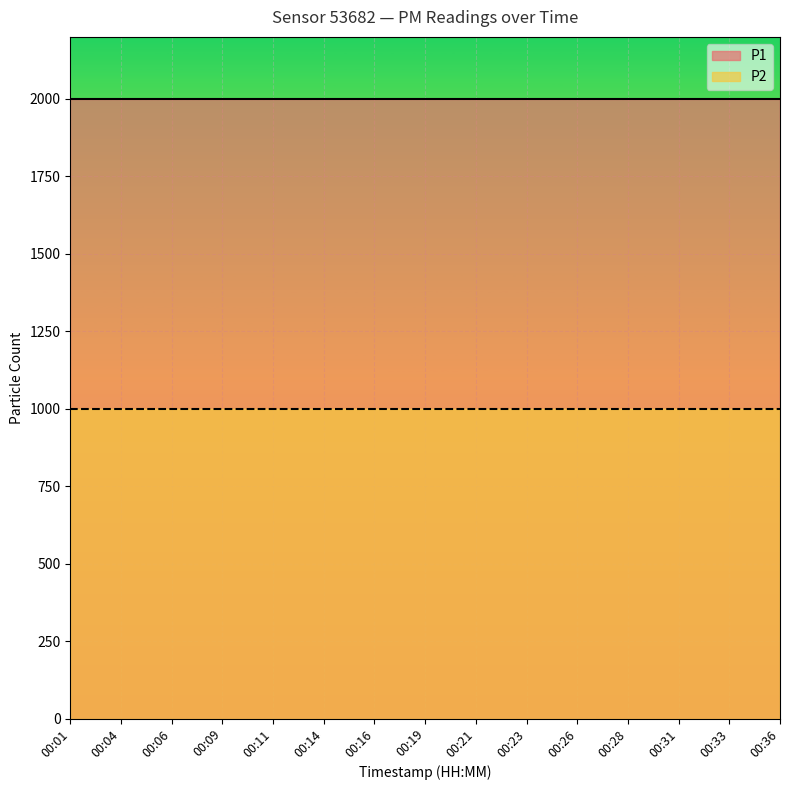

True or false: P1 has a value of 1052.4 at 00:14.

False